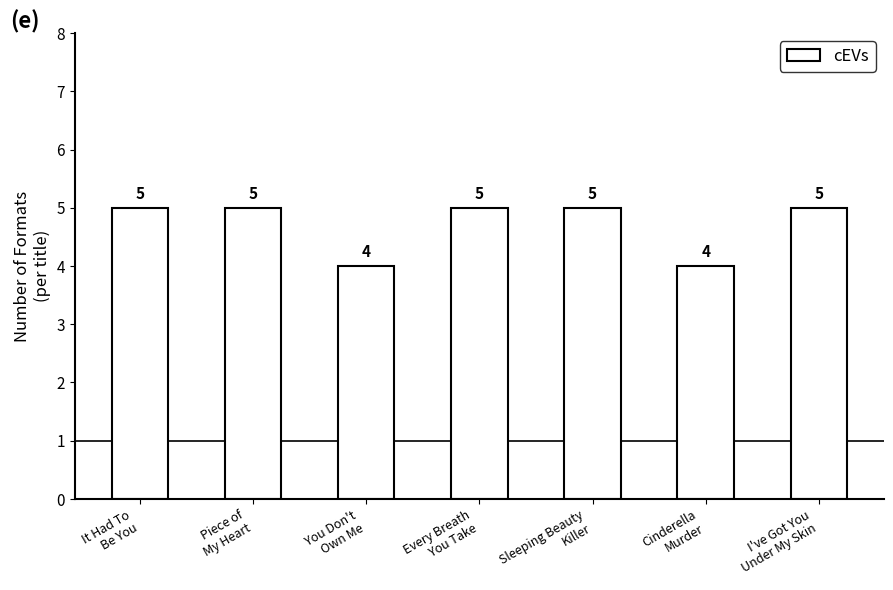

What is the minimum value shown in the chart?

4